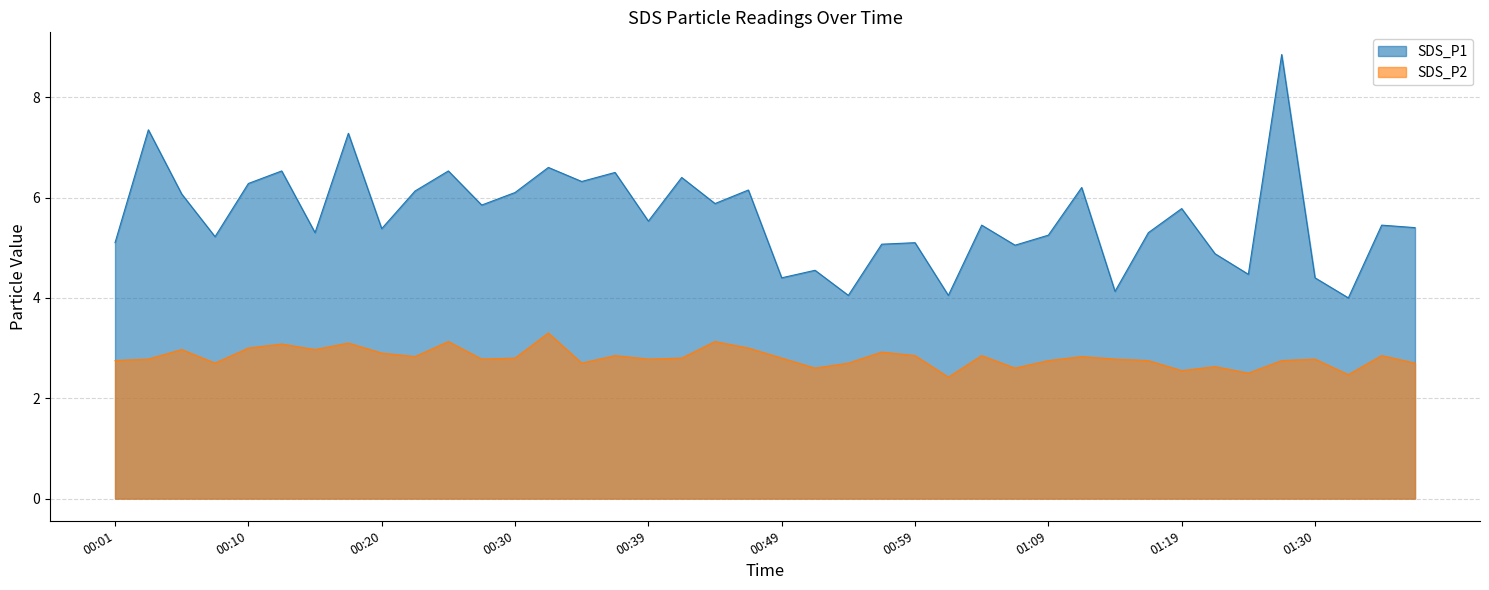

Reading right to left, list all the values displayed in this chart.

SDS_P1: 01:37=5.4	01:35=5.5	01:32=4.0	01:30=4.4	01:27=8.8	01:25=4.5	01:22=4.9	01:19=5.8	01:16=5.3	01:14=4.1	01:11=6.2	01:09=5.2	01:06=5.0	01:04=5.5	01:01=4.0	00:59=5.1	00:56=5.1	00:54=4.0	00:52=4.5	00:49=4.4	00:47=6.2	00:44=5.9	00:42=6.4	00:39=5.5	00:37=6.5	00:35=6.3	00:32=6.6	00:30=6.1	00:27=5.8	00:25=6.5	00:22=6.1	00:20=5.4	00:18=7.3	00:15=5.3	00:13=6.5	00:10=6.3	00:08=5.2	00:05=6.1	00:03=7.3	00:01=5.1
SDS_P2: 01:37=2.7	01:35=2.9	01:32=2.5	01:30=2.8	01:27=2.8	01:25=2.5	01:22=2.6	01:19=2.5	01:16=2.8	01:14=2.8	01:11=2.8	01:09=2.8	01:06=2.6	01:04=2.9	01:01=2.4	00:59=2.9	00:56=2.9	00:54=2.7	00:52=2.6	00:49=2.8	00:47=3.0	00:44=3.1	00:42=2.8	00:39=2.8	00:37=2.9	00:35=2.7	00:32=3.3	00:30=2.8	00:27=2.8	00:25=3.1	00:22=2.8	00:20=2.9	00:18=3.1	00:15=3.0	00:13=3.1	00:10=3.0	00:08=2.7	00:05=3.0	00:03=2.8	00:01=2.8